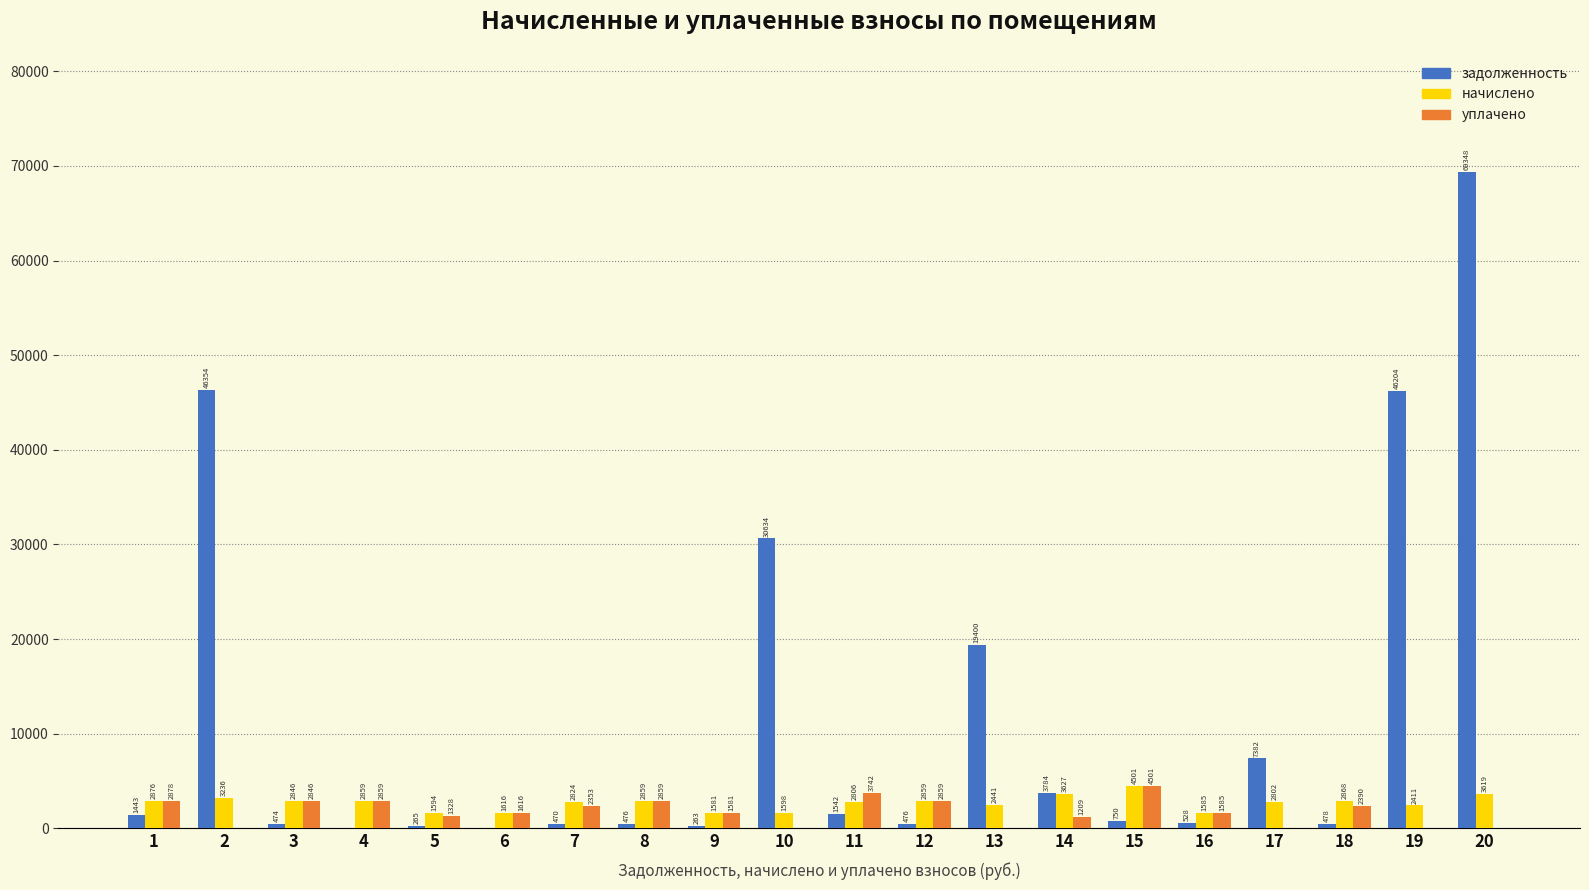

What is the sum of all задолженность values?

230278.8